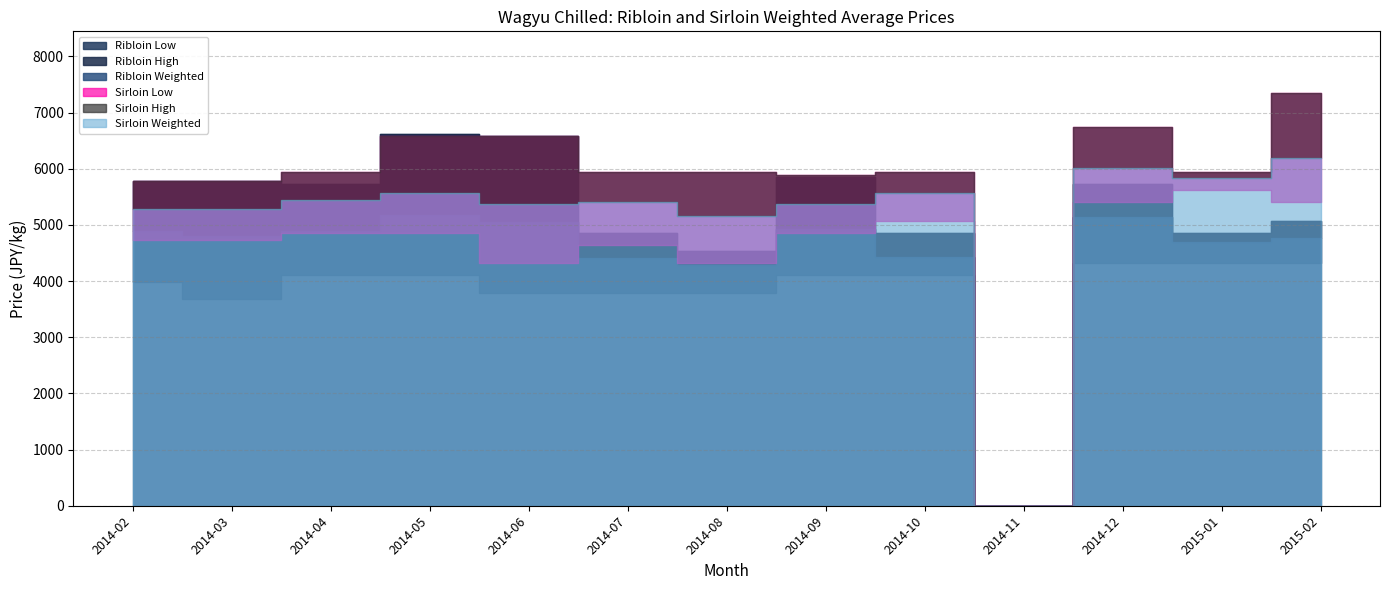

True or false: Sirloin High and Sirloin Weighted intersect in this chart.

False